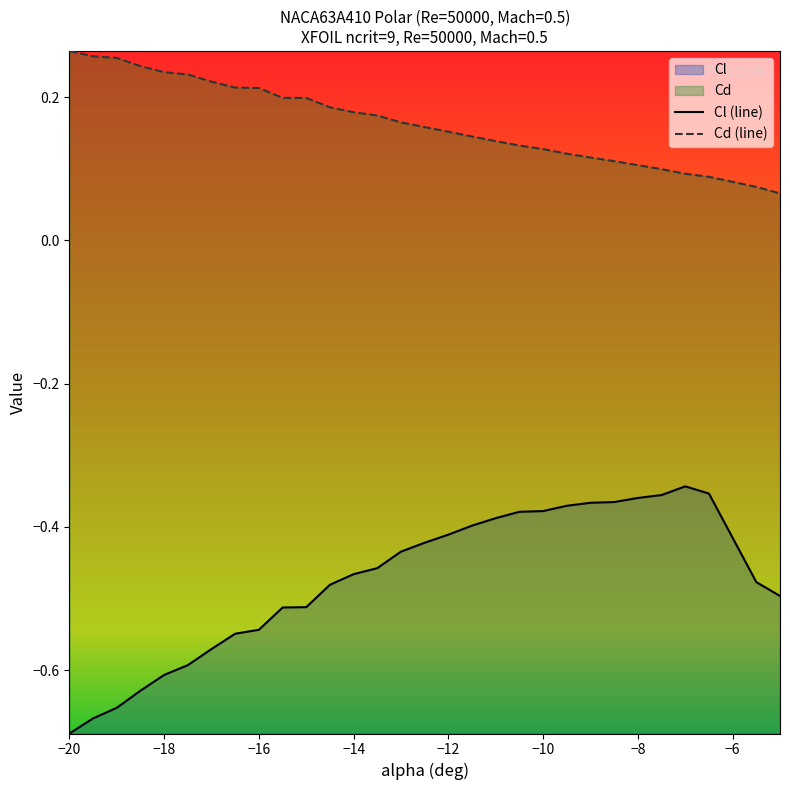

Which series has the largest range (max minus min)?

Cl (line)